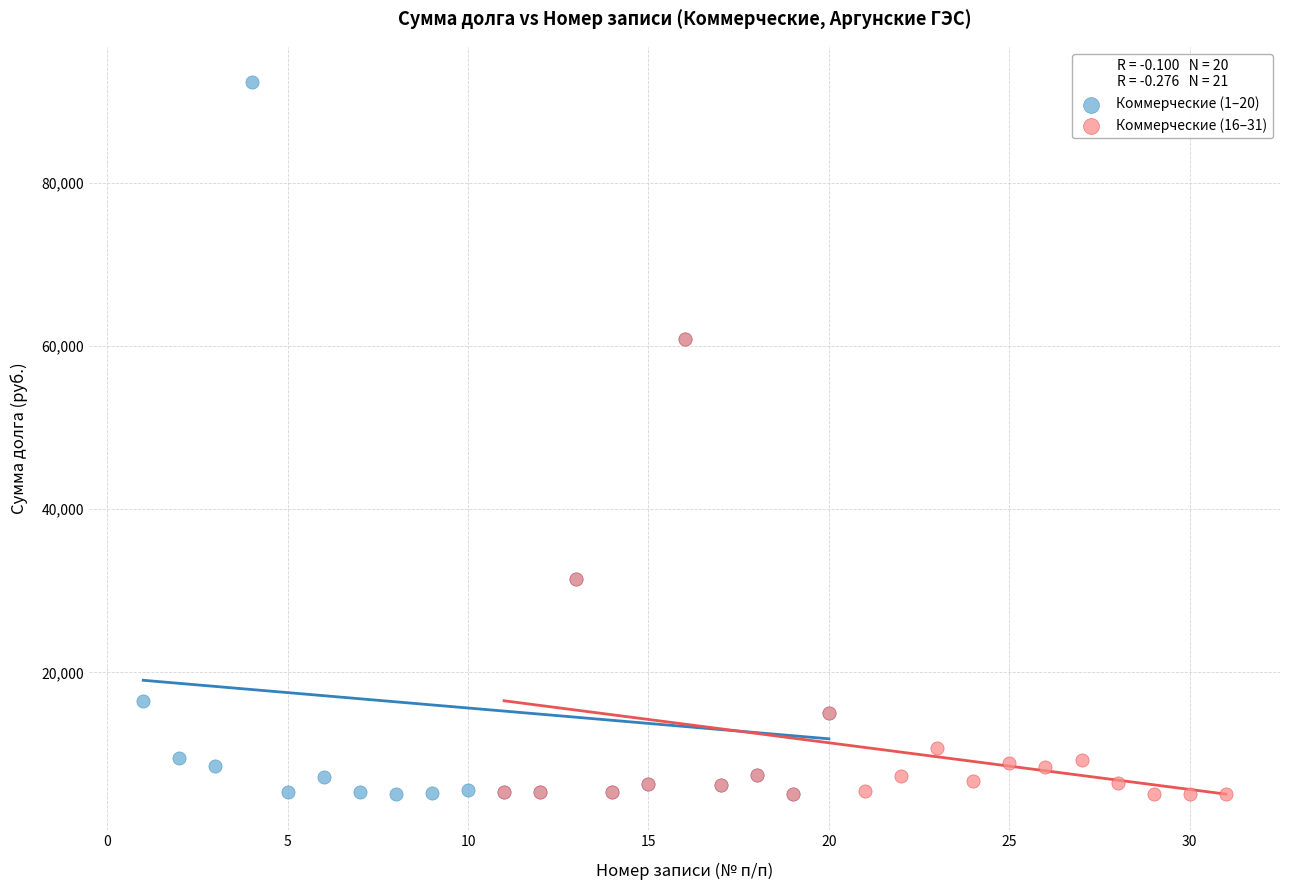

Which series contains the highest Y value?

Коммерческие (1–20)